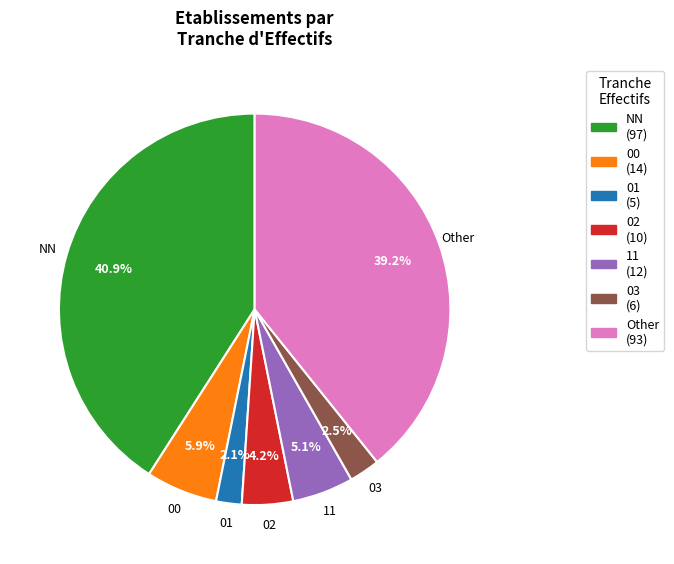

Is there any slice that represents more than half of the pie?

No